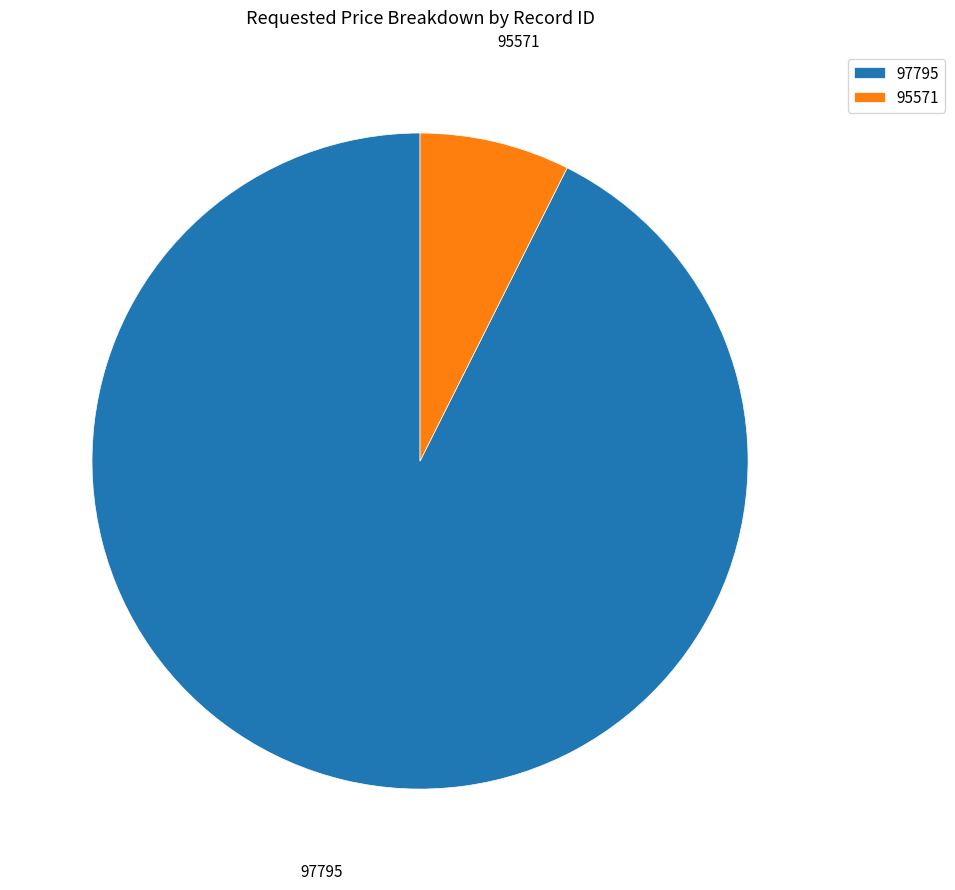

How many segments does this pie chart have?

2